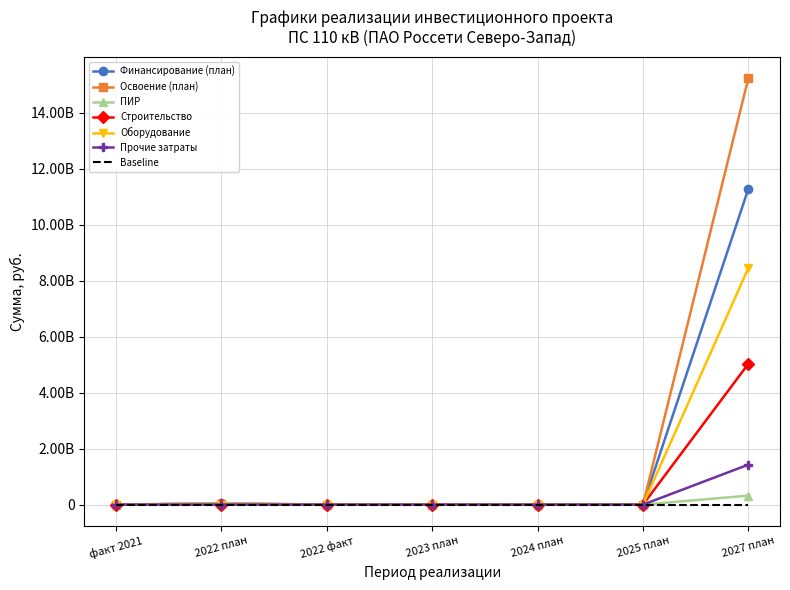

The Освоение (план) series shows 39950000 at 2022 план. True or false?

True